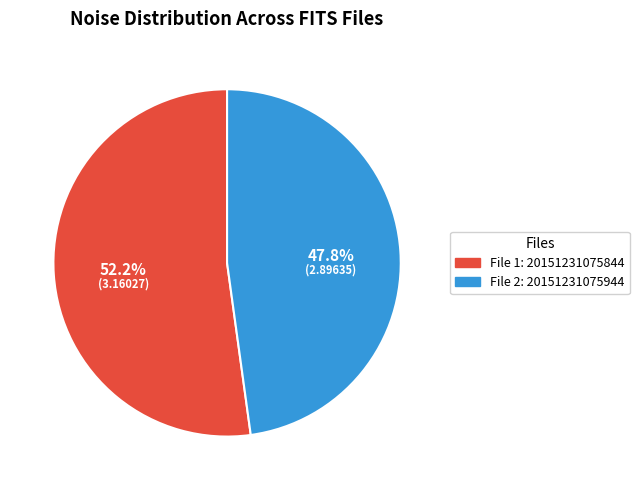

Does any single category account for the majority?

Yes